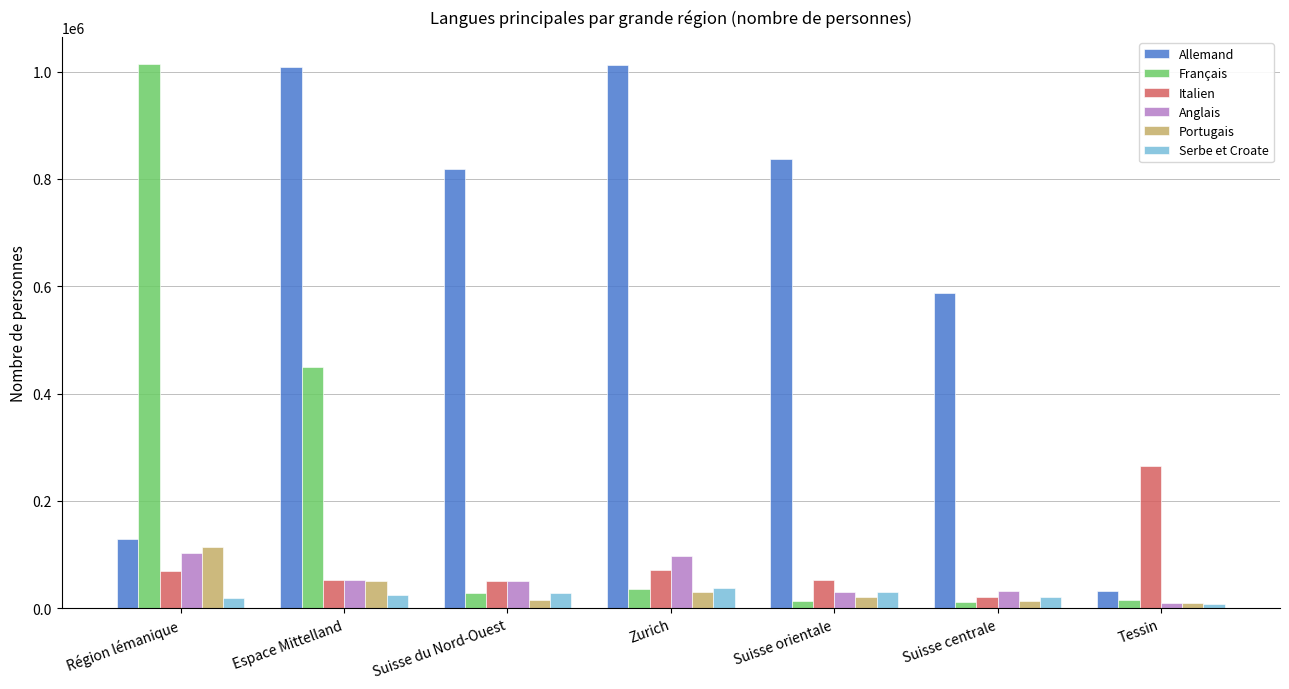

What is the difference between the Portugais values at Espace Mittelland and Suisse du Nord-Ouest?

36380